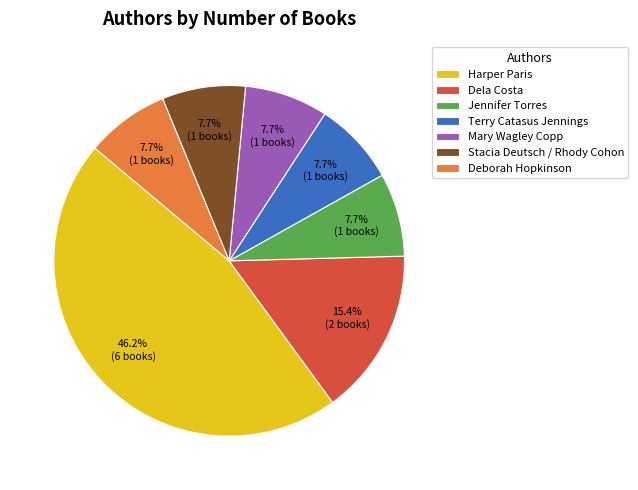

What percentage is the Stacia Deutsch / Rhody Cohon slice, to the nearest percent?

8%